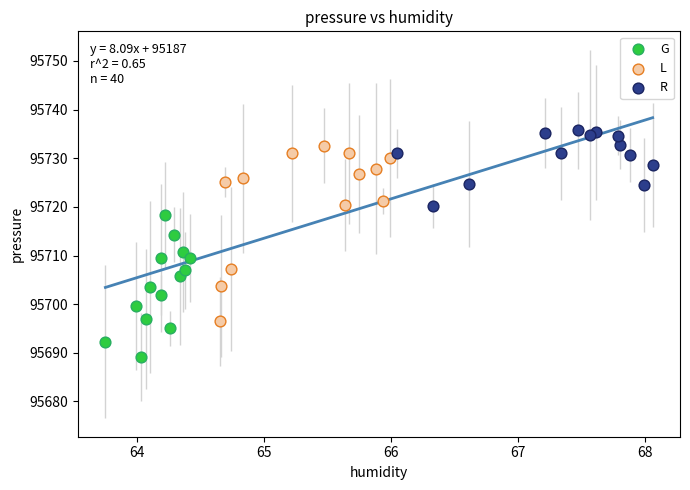

Which series reaches the minimum Y coordinate?

G